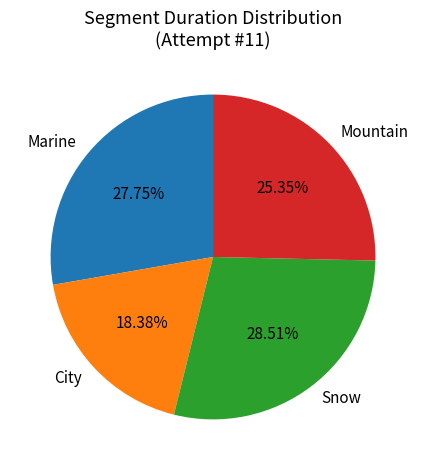

To the nearest percent, what is the difference between the Marine and City slice percentages?

9%